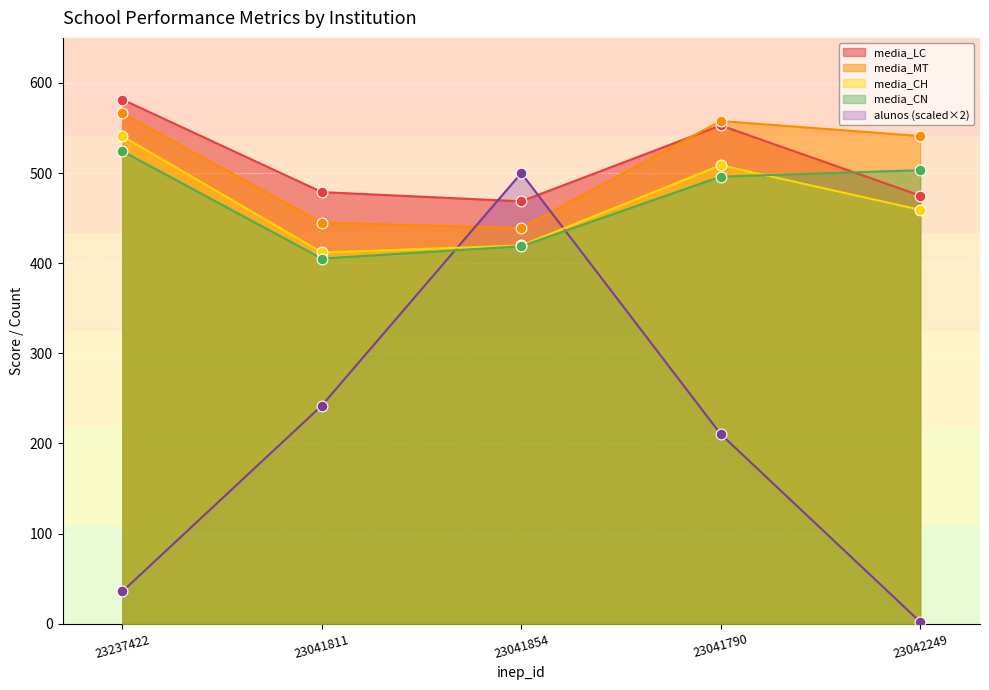

At how many categories does at least one series exceed 551?

2